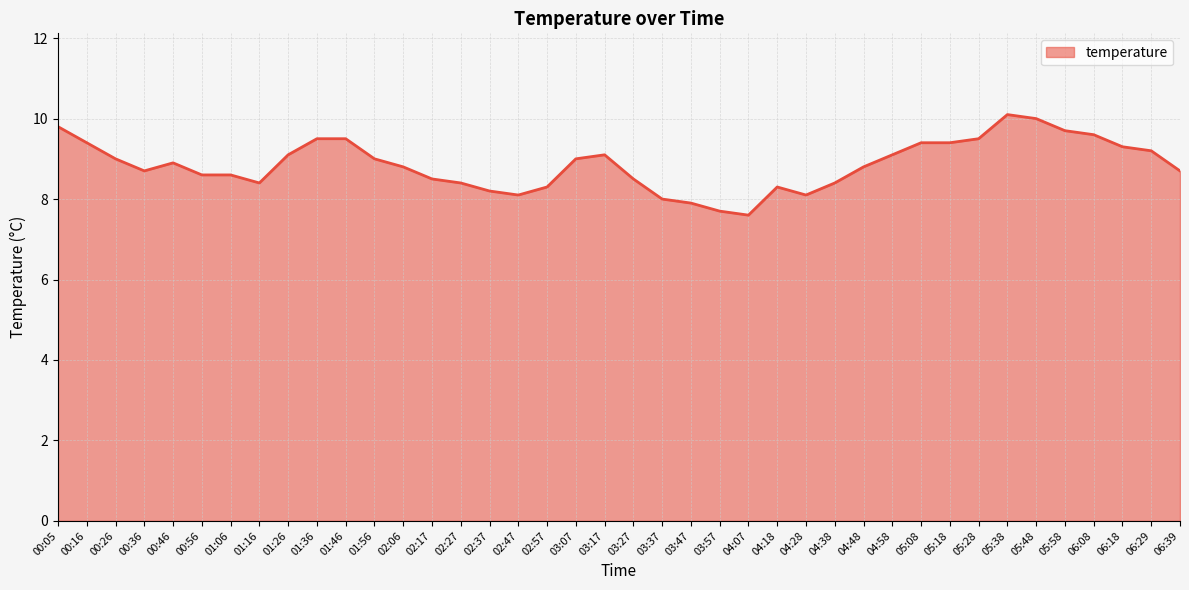

What is the sum of the values at 04:18 and 01:36?

17.8